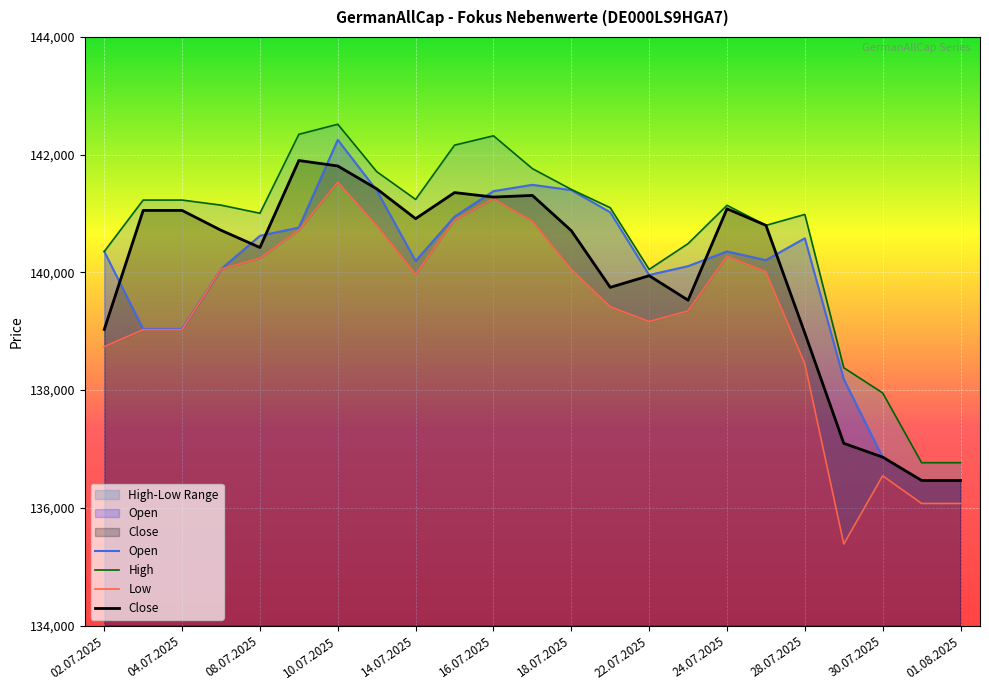

True or false: Open and Low intersect in this chart.

False